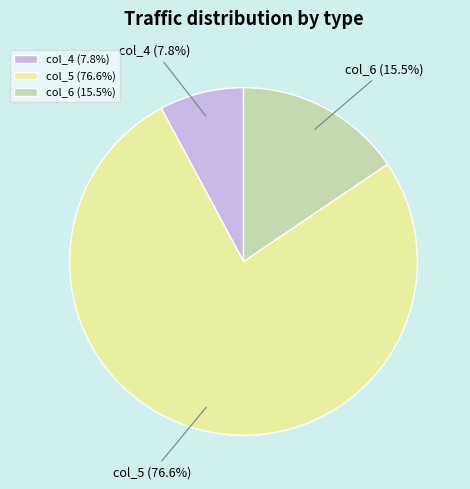

How many slices are in this pie chart?

3